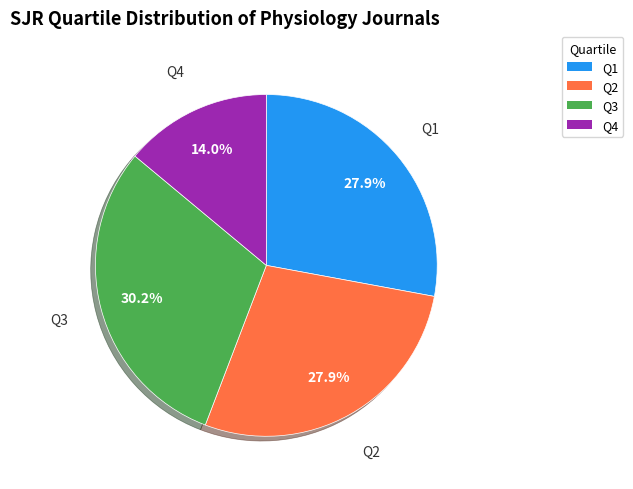

Is it true that Q3 is 30% of the pie?

True